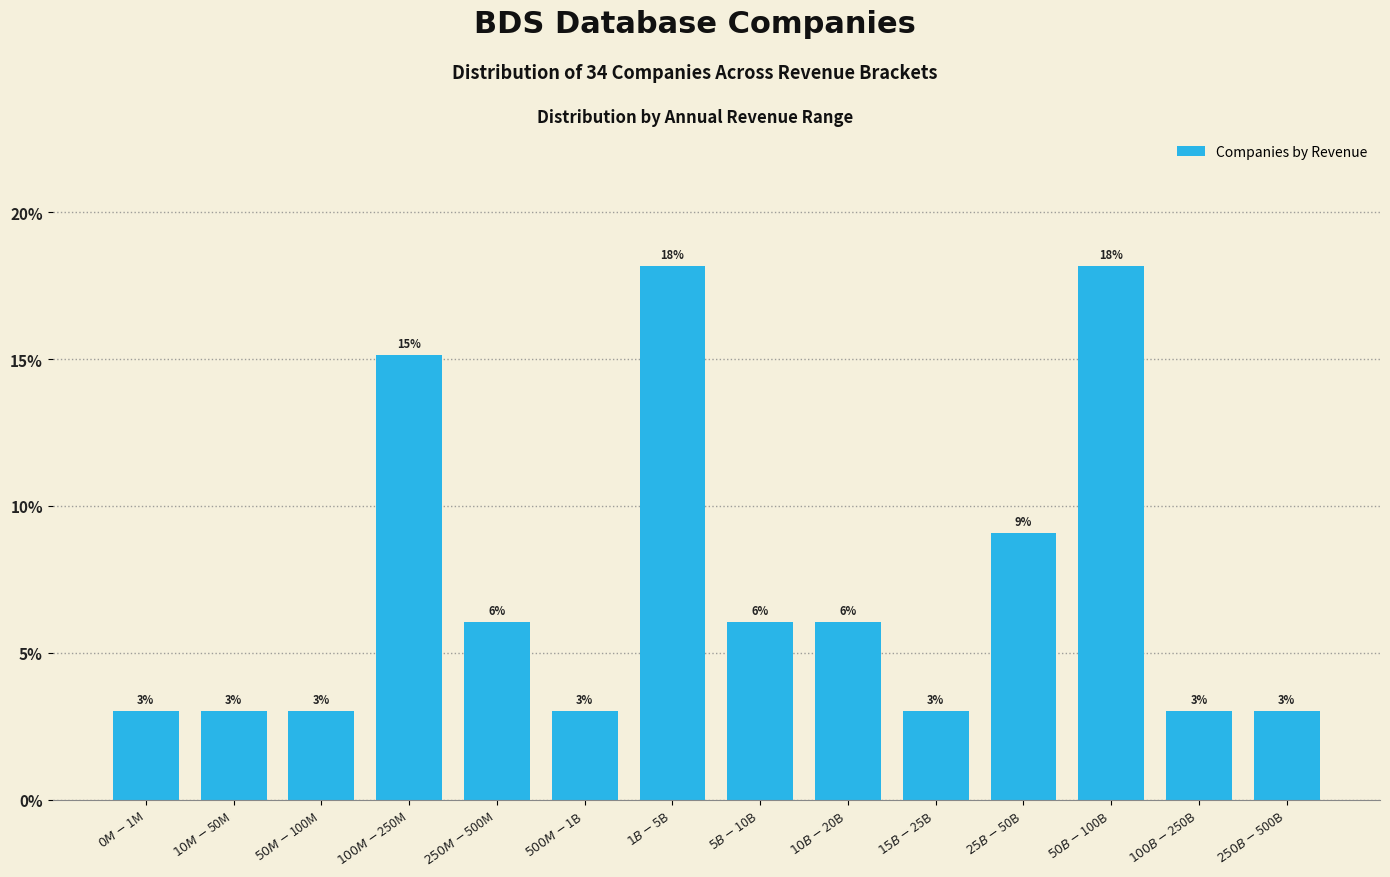

What is the average value?

7.1